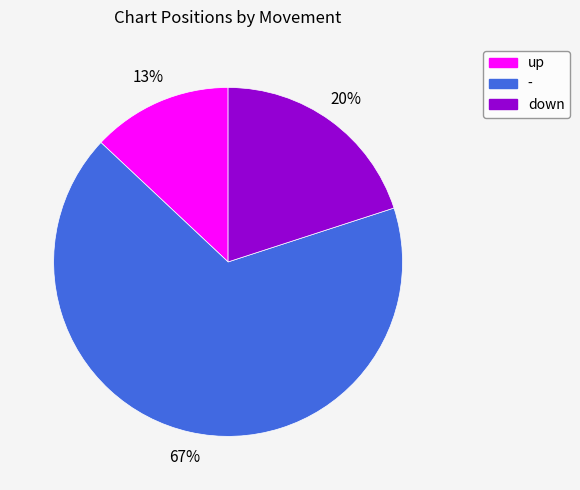

To the nearest percent, what is the combined percentage of down and -?

87%